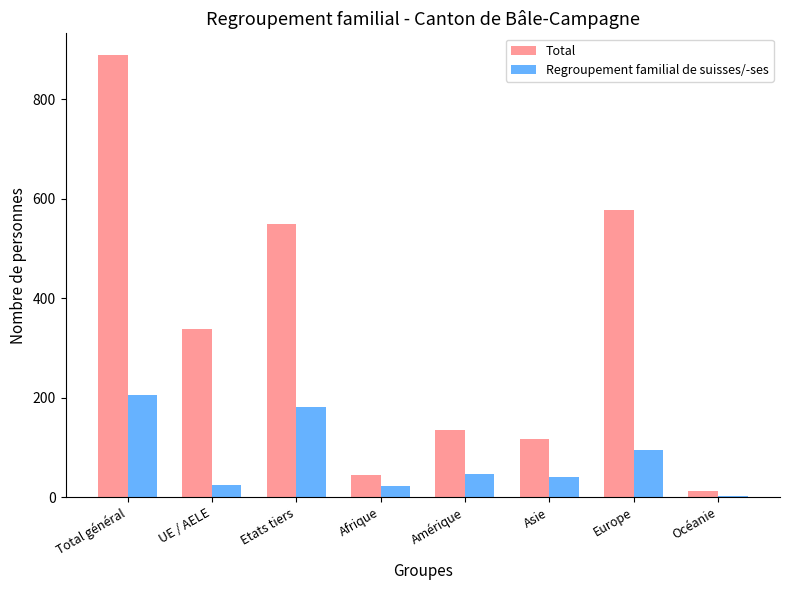

Where is Regroupement familial de suisses/-ses nearest to the value 104?

Europe